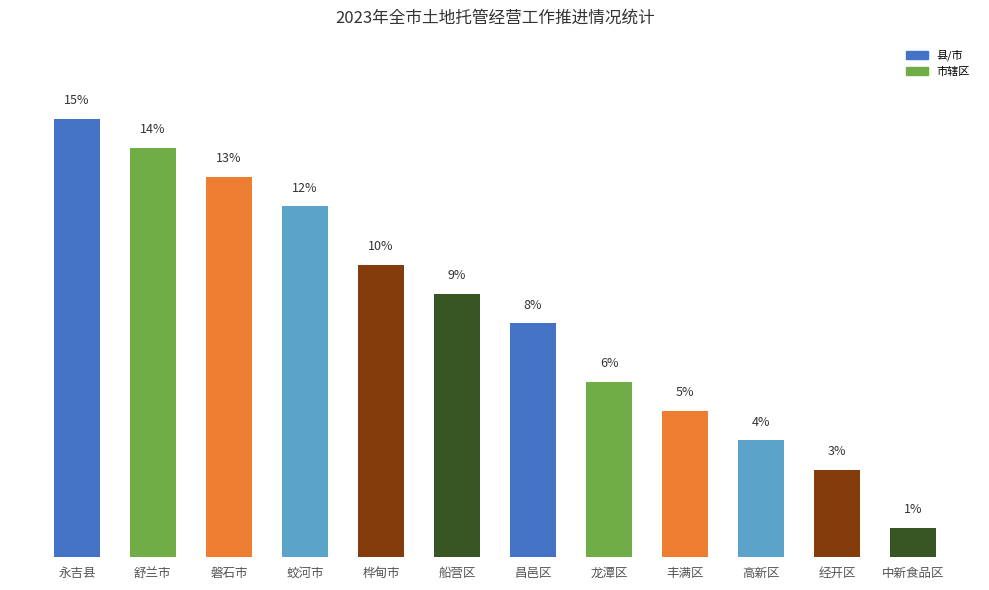

Between 永吉县 and 中新食品区, which is larger?

永吉县